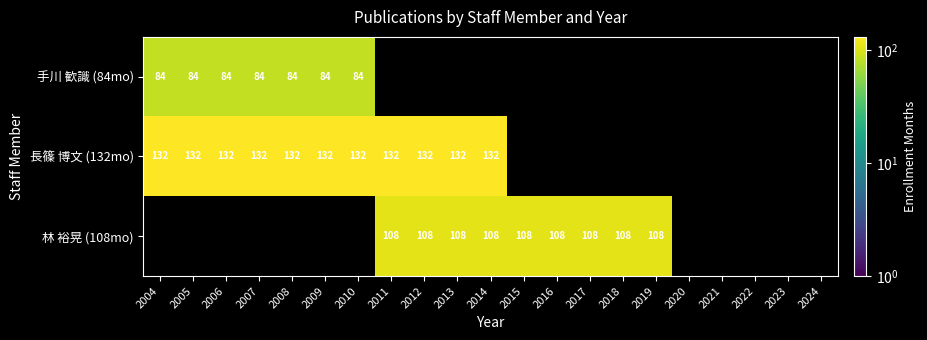

The 長篠 博文 (132mo) series shows 204 at 2012. True or false?

False